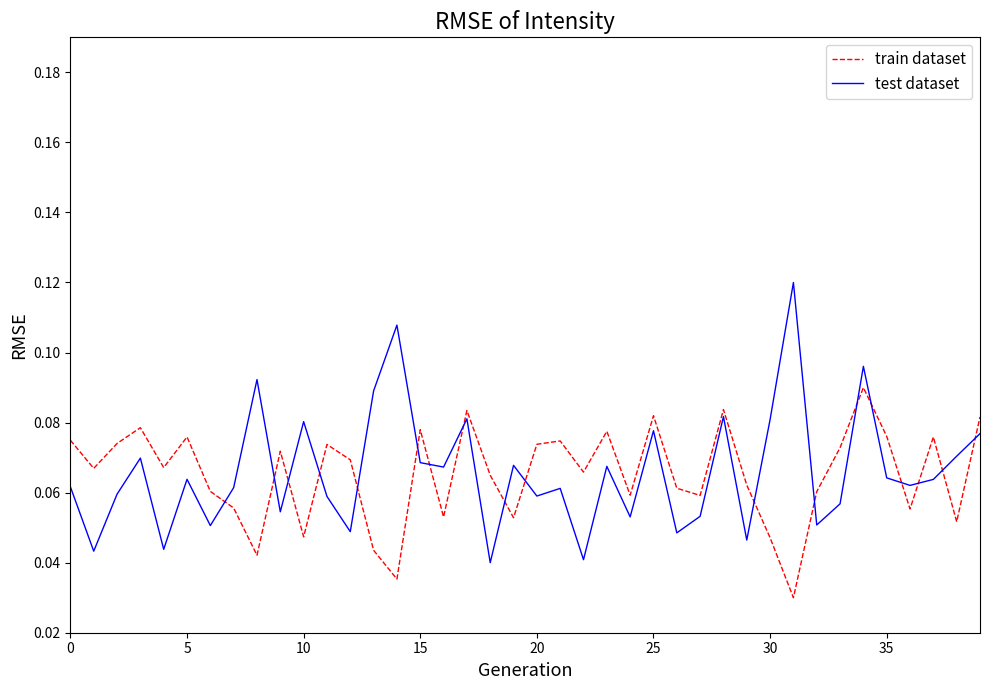

Rank the series by their maximum value, from highest to lowest.

test dataset, train dataset